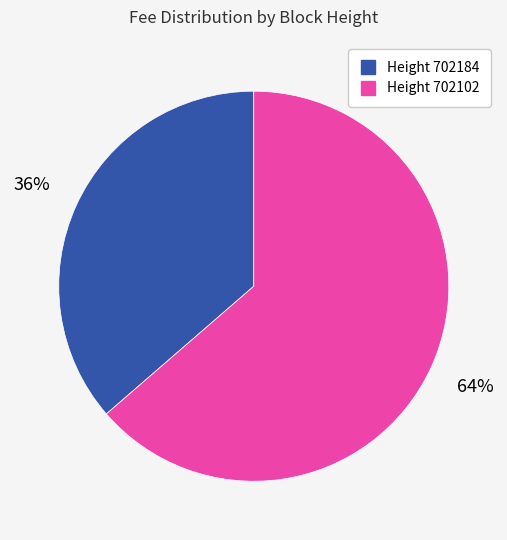

Does any single category account for the majority?

Yes